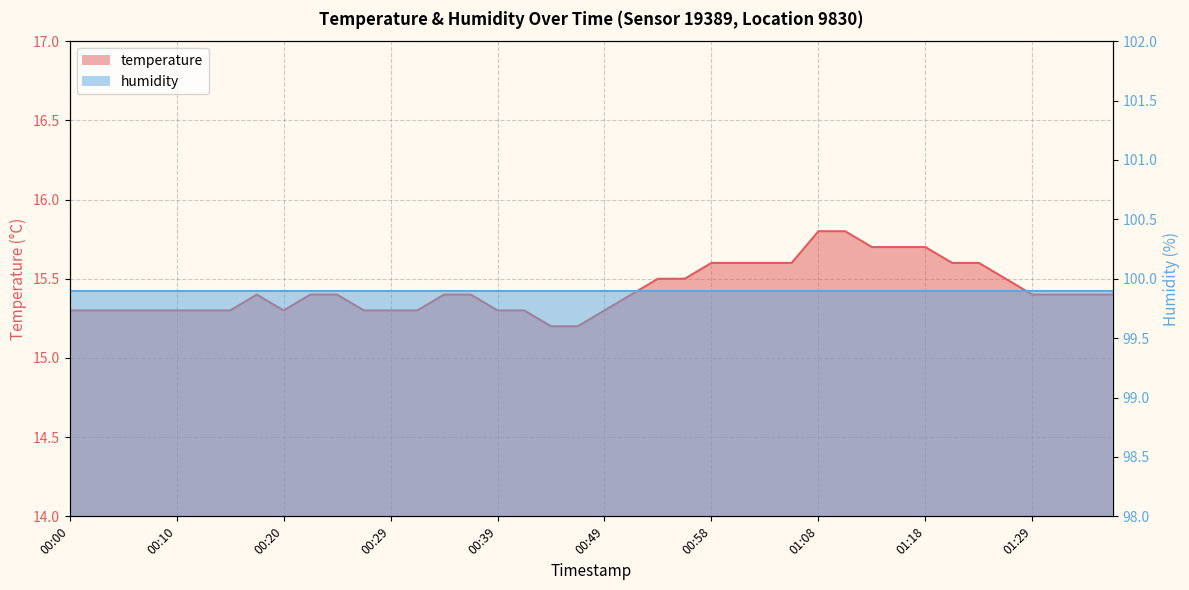

The chart shows a value of 10.3 at 01:26. True or false?

False